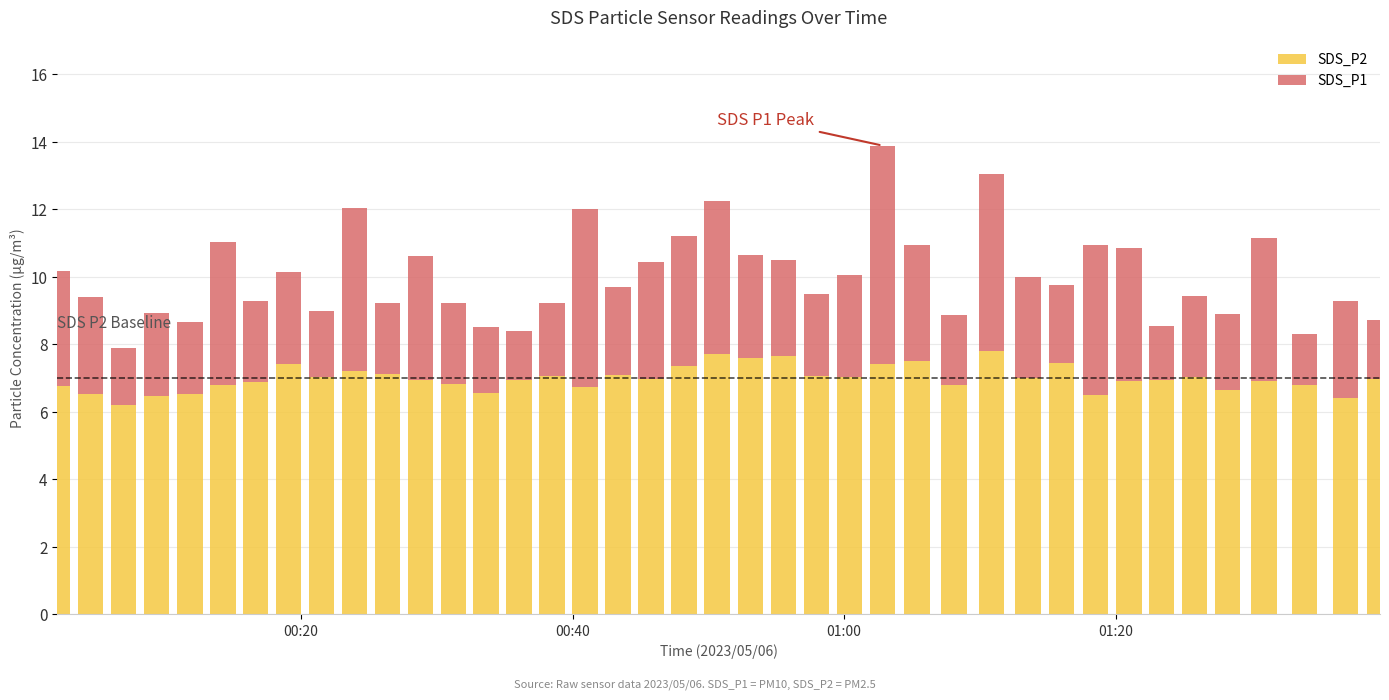

What is the highest value of the SDS_P2 series?

7.8